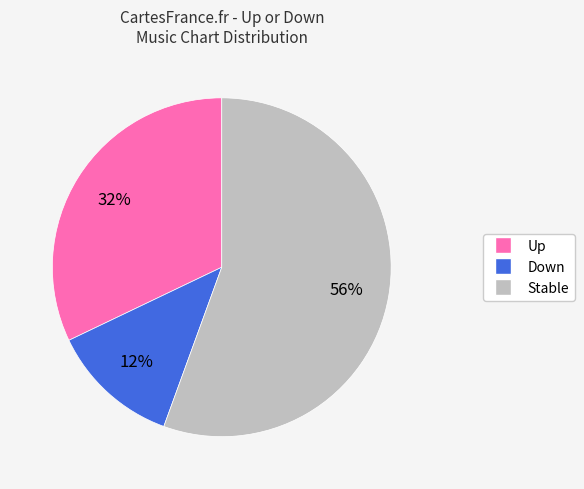

To the nearest percent, what percentage of the pie is Stable?

56%